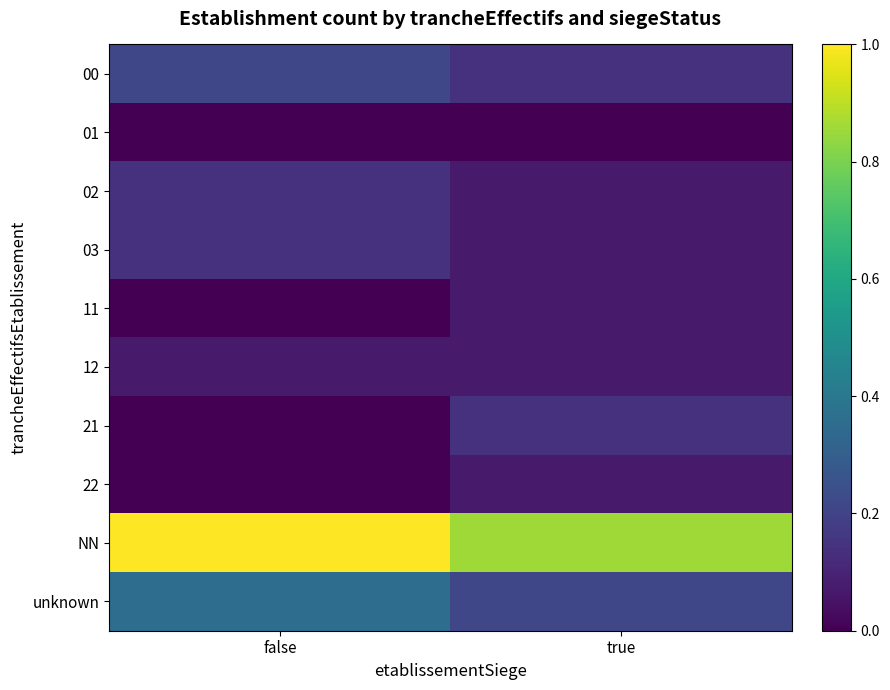

Count the number of categories in the chart.

2